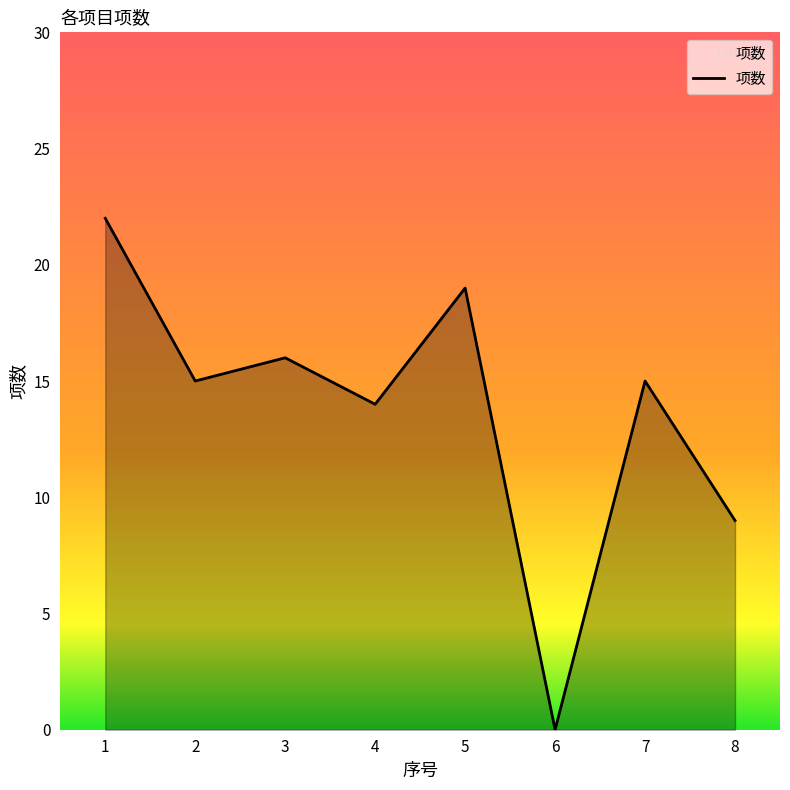

What is the difference between the maximum and second lowest values?

13